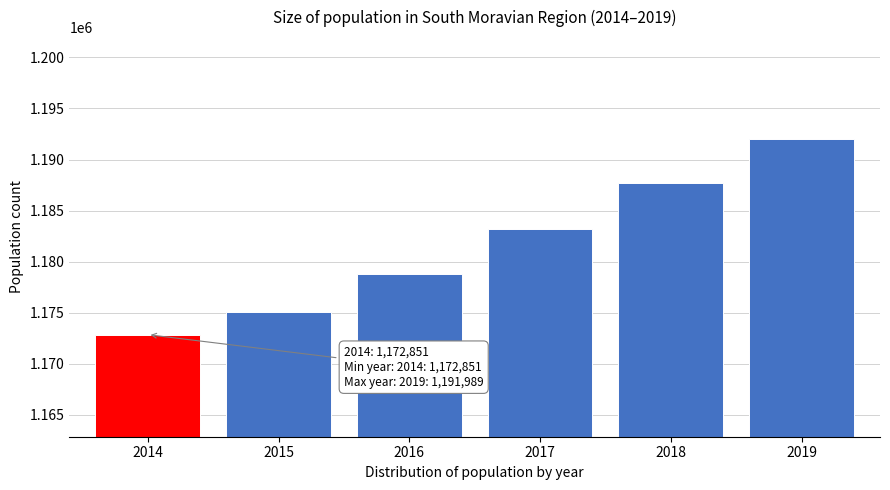

Reading left to right, list all the values displayed in this chart.

1172851	1175023	1178812	1183207	1187667	1191989